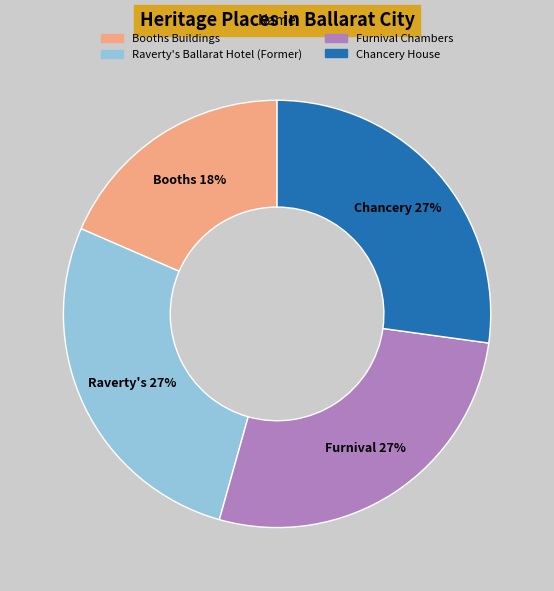

What is the smallest slice in the pie chart?

Booths Buildings